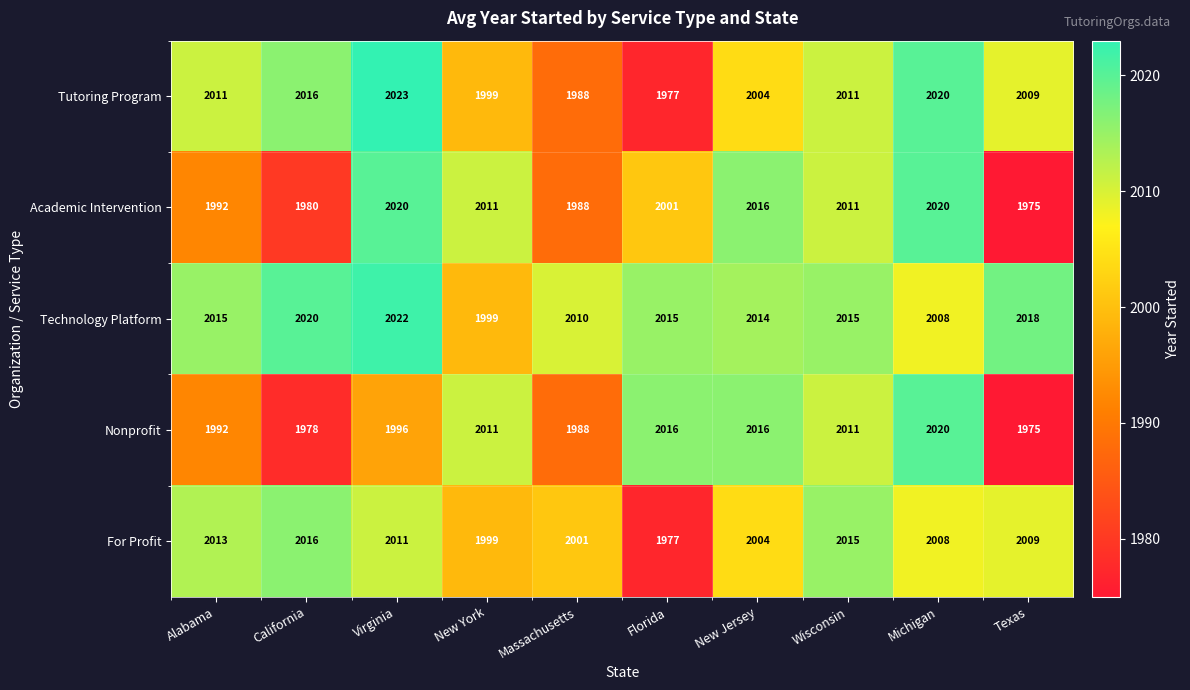

Where does the Academic Intervention series first go above 2011?

Virginia